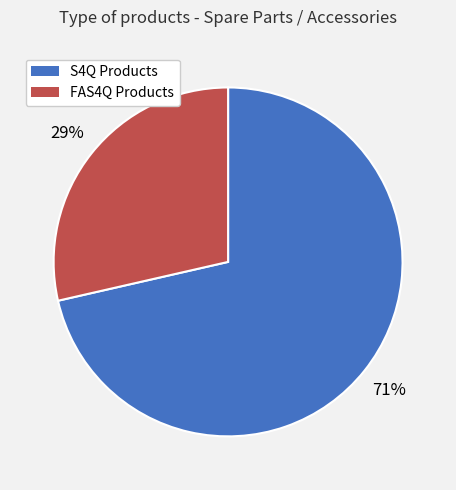

To the nearest percent, what is the average slice percentage?

50%